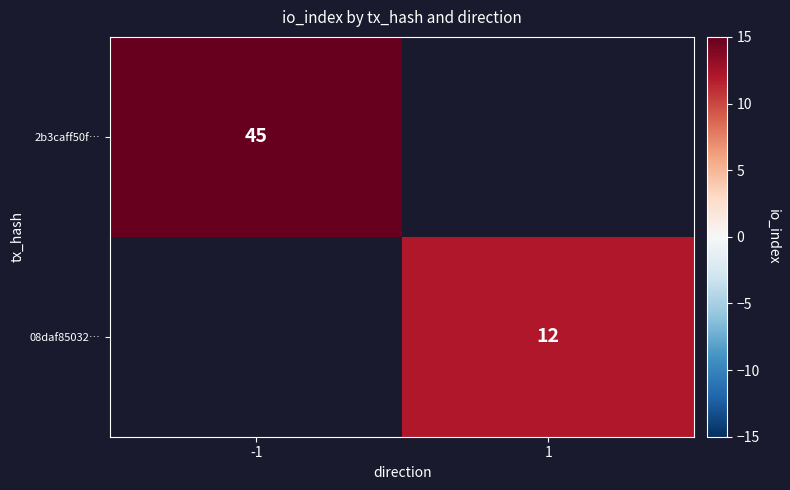

The 08daf85032… series shows 2 at 1. True or false?

False